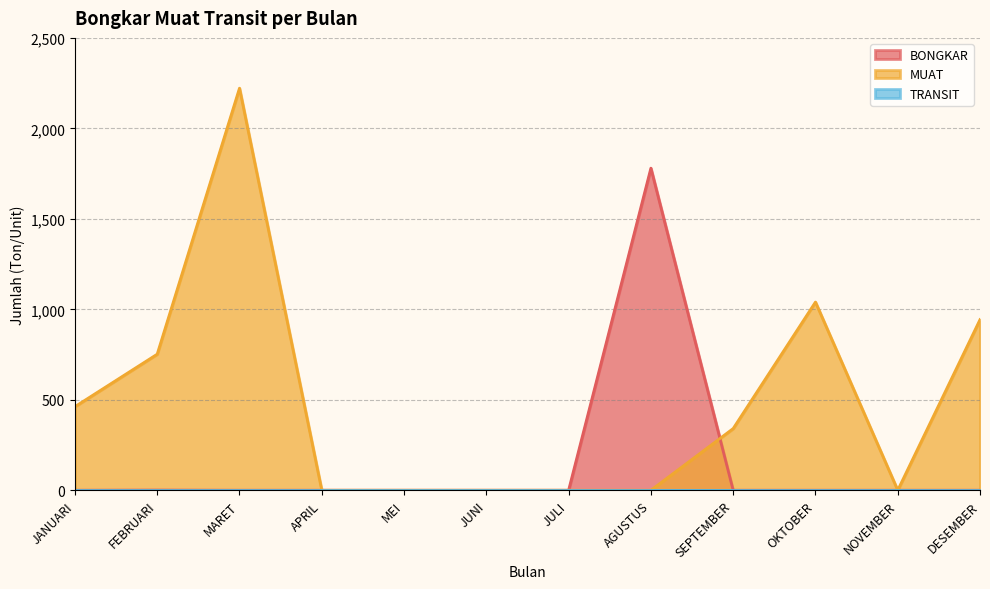

At which category is the sum across all series the highest?

MARET